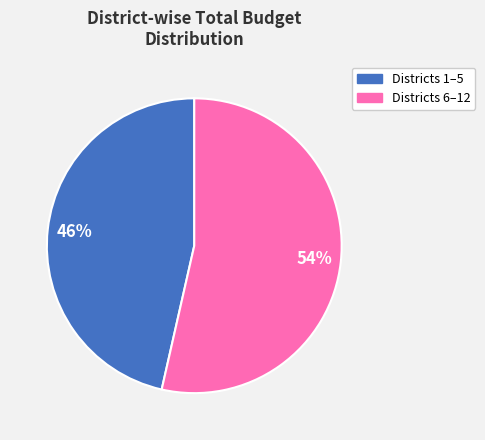

Which has a higher value, Districts 6–12 or Districts 1–5?

Districts 6–12